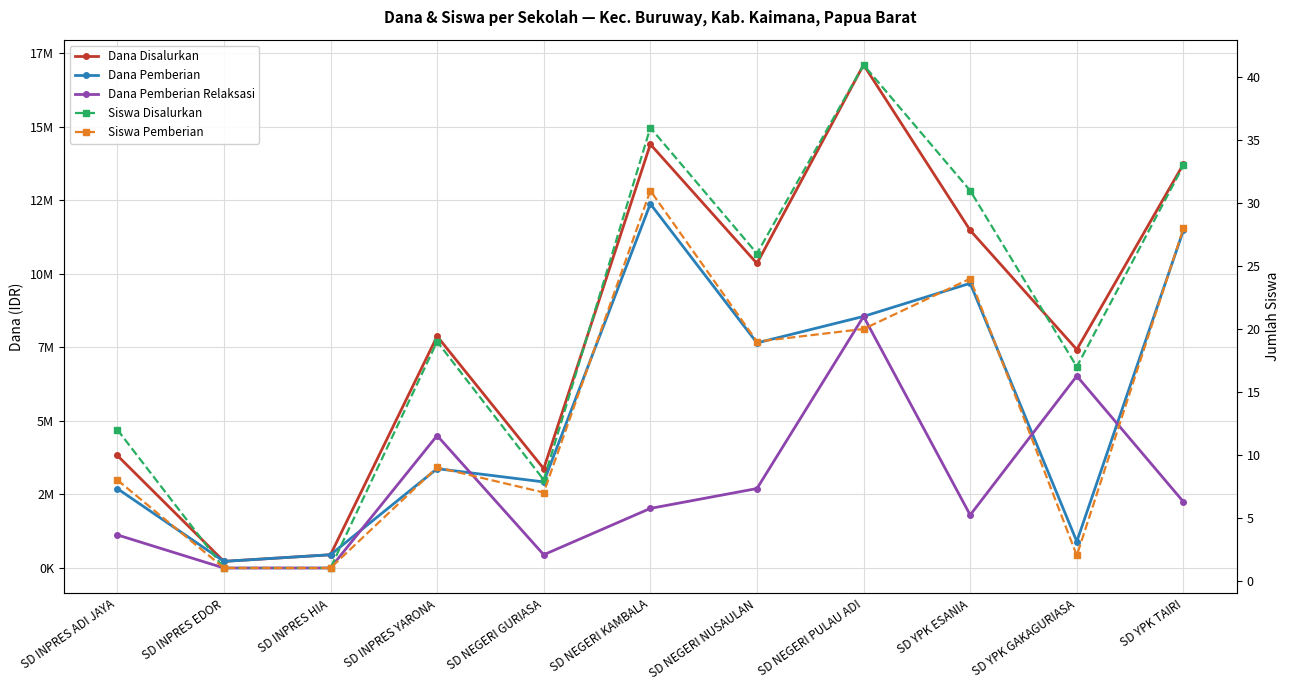

What is the sum of the Dana Pemberian values at SD INPRES EDOR and SD YPK GAKAGURIASA?

1125000